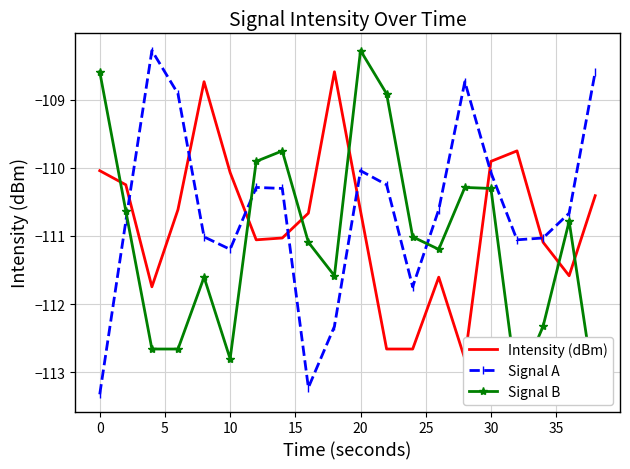

True or false: Signal A has more than 0 interior local peaks.

True